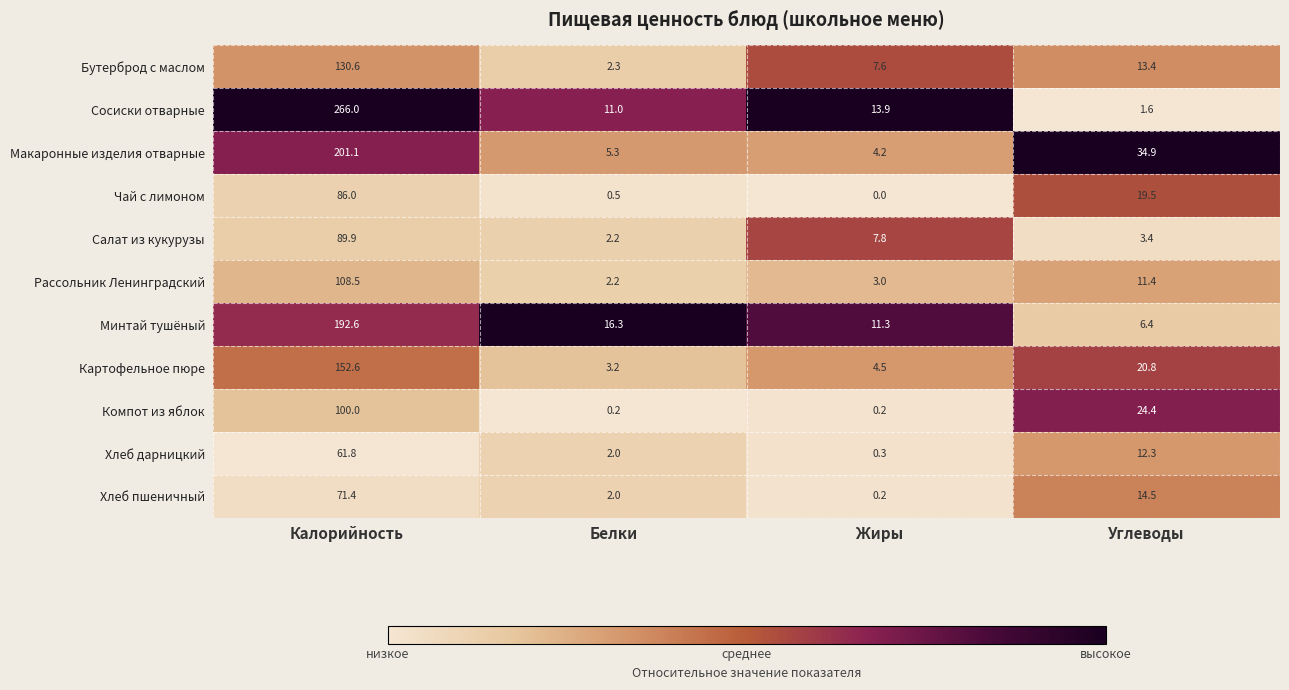

At which label is Сосиски отварные closest to 133?

Жиры